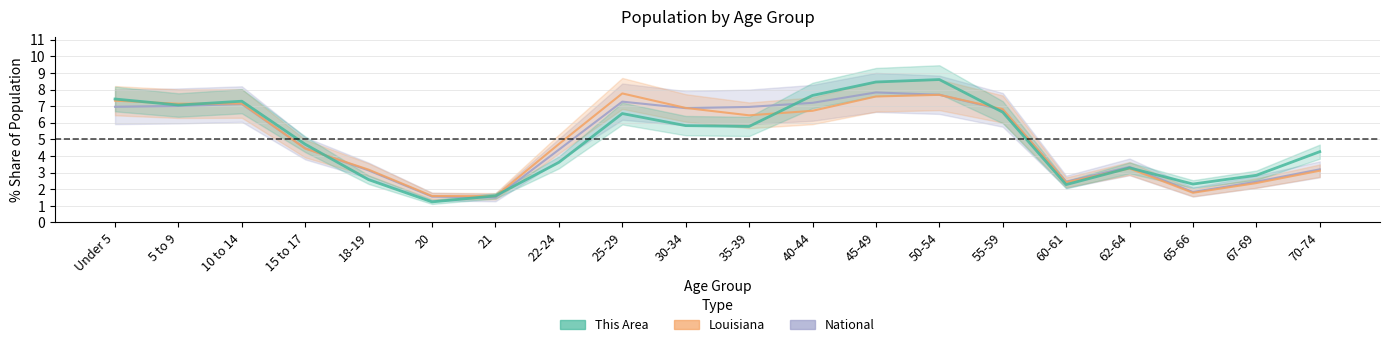

Where does the This Area series first go above 5?

Under 5